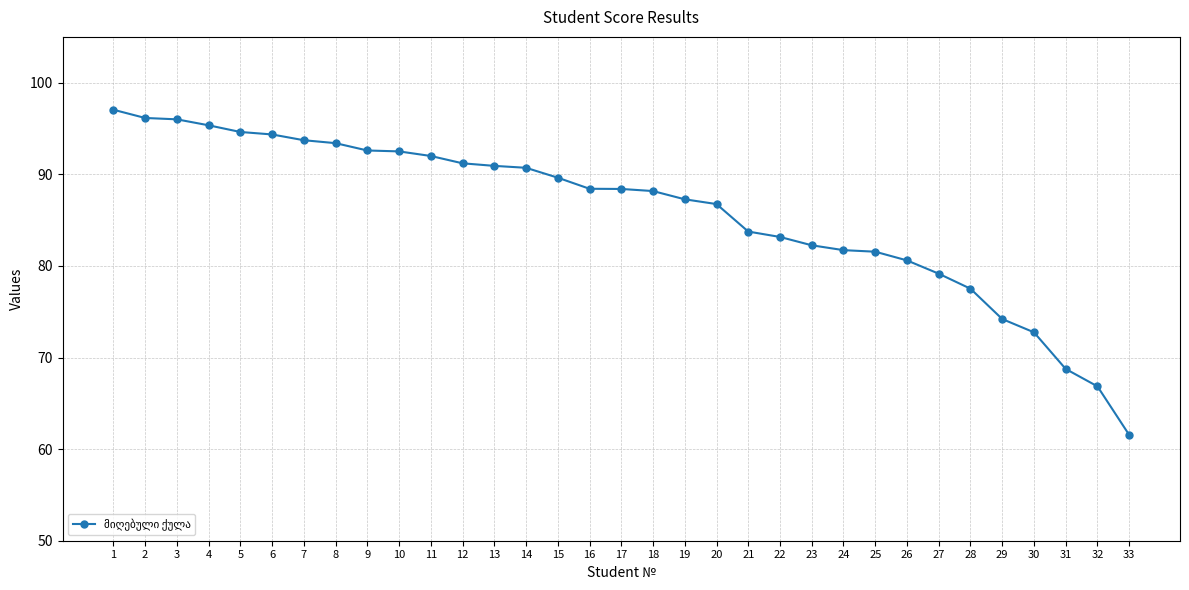

How many series are shown in this chart?

1